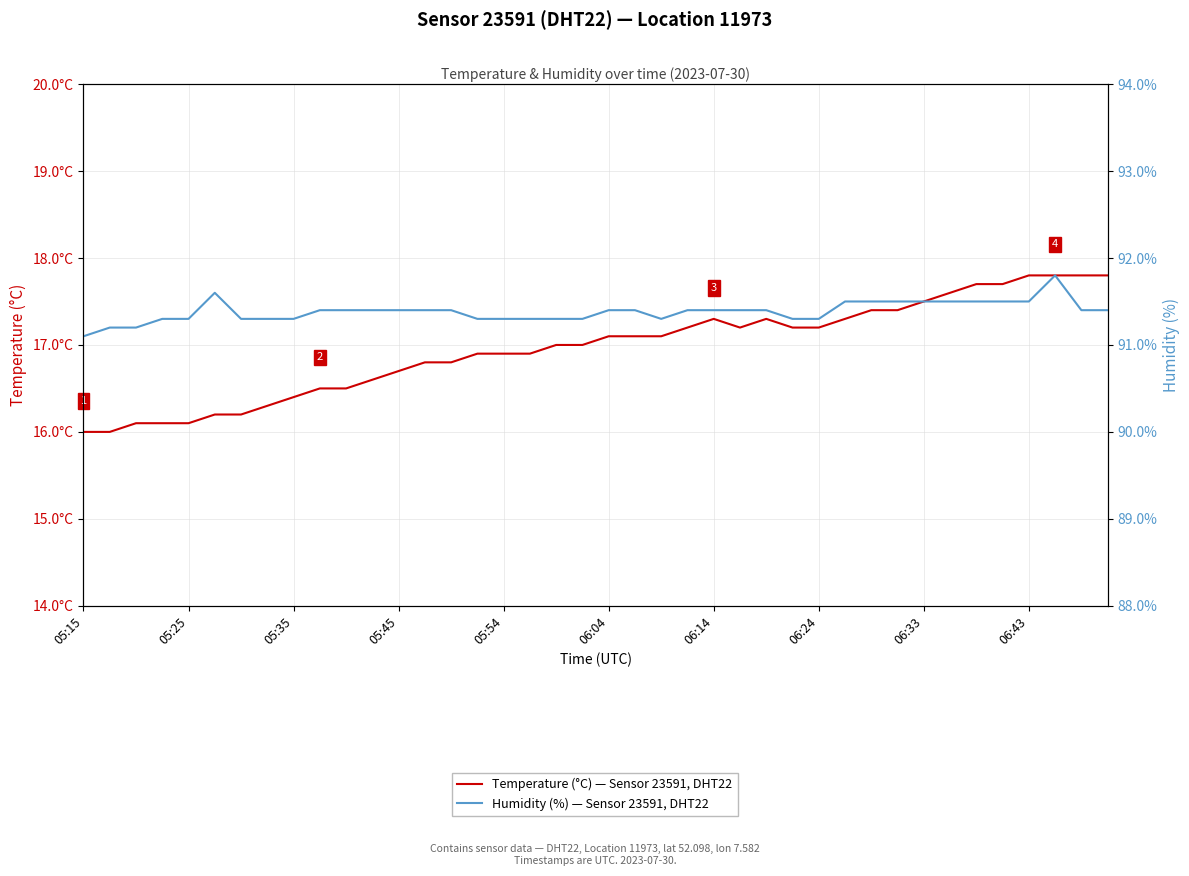

What are all the series names shown in the legend?

Temperature (°C) — Sensor 23591, DHT22, Humidity (%) — Sensor 23591, DHT22